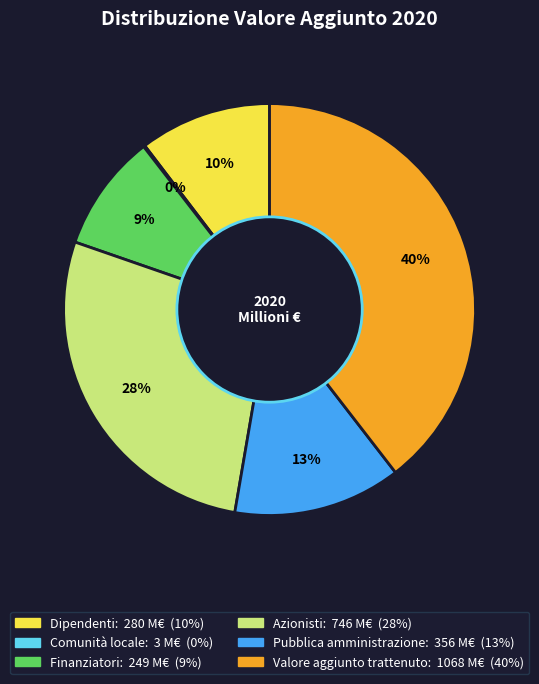

Is the sum of Valore aggiunto trattenuto and Finanziatori greater than half?

No